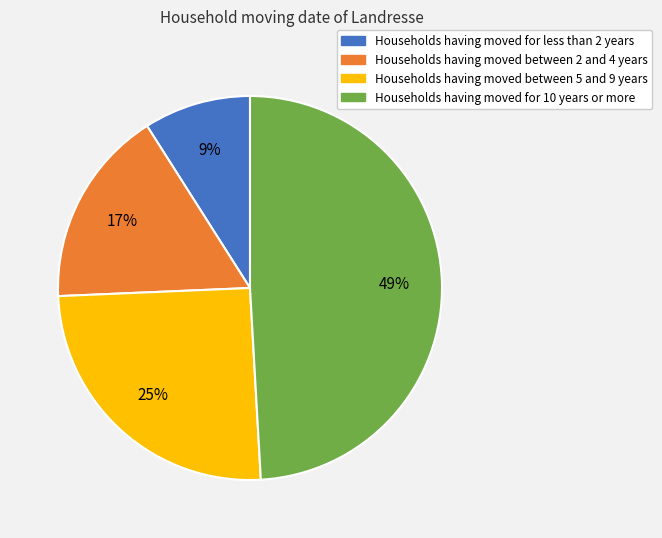

To the nearest percent, what is the difference between the largest and smallest slice percentages?

40%